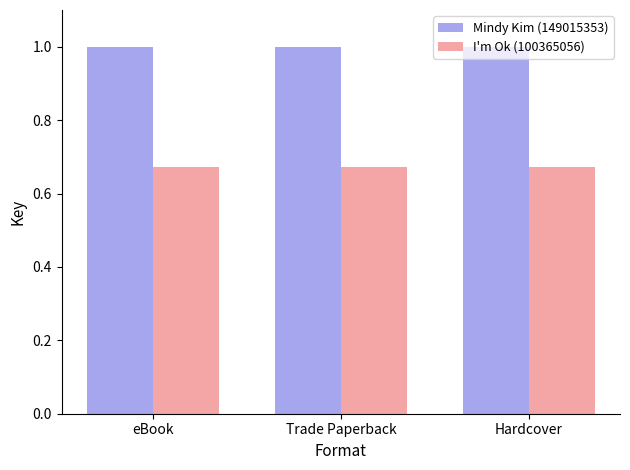

What is the maximum value for Mindy Kim (149015353)?

1.0